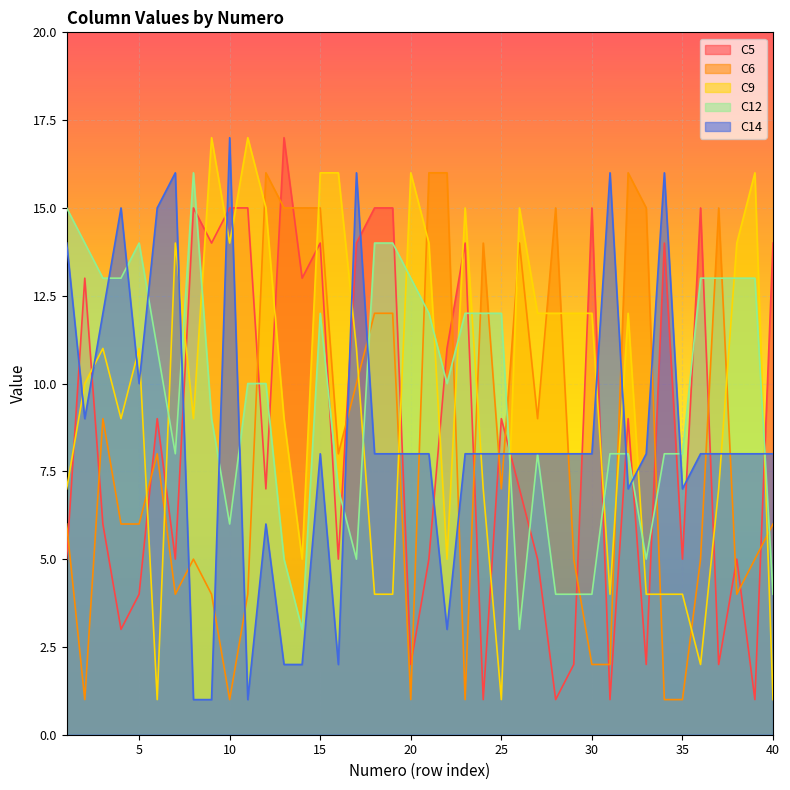

Where do C12 and C5 first cross each other?

8 and 9